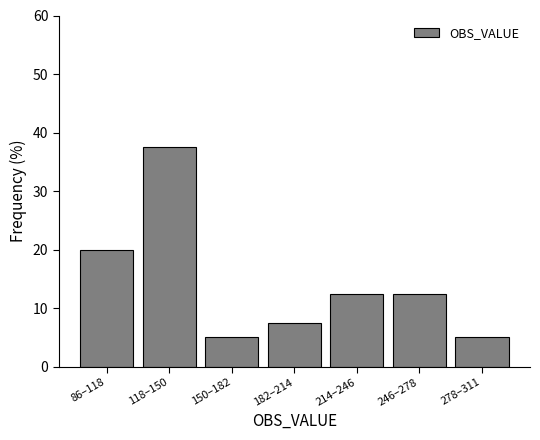

Reading left to right, what are all the values shown in this chart?

86–118=20.0	118–150=37.5	150–182=5.0	182–214=7.5	214–246=12.5	246–278=12.5	278–311=5.0